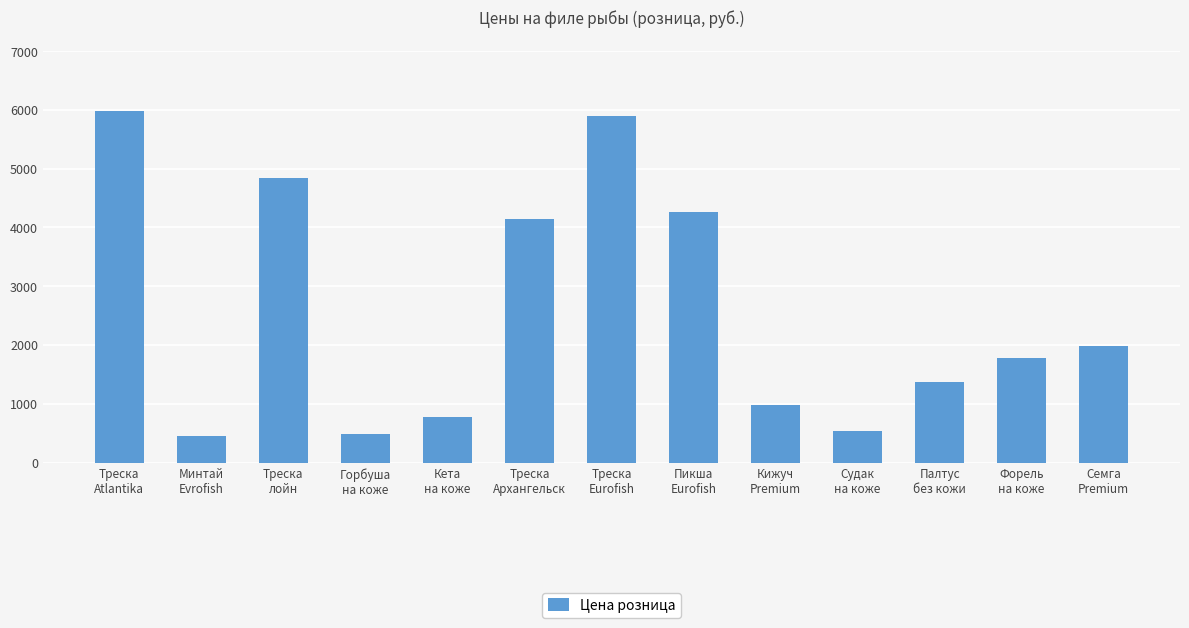

What is the label of the 13th bar from the right?

Треска
Atlantika